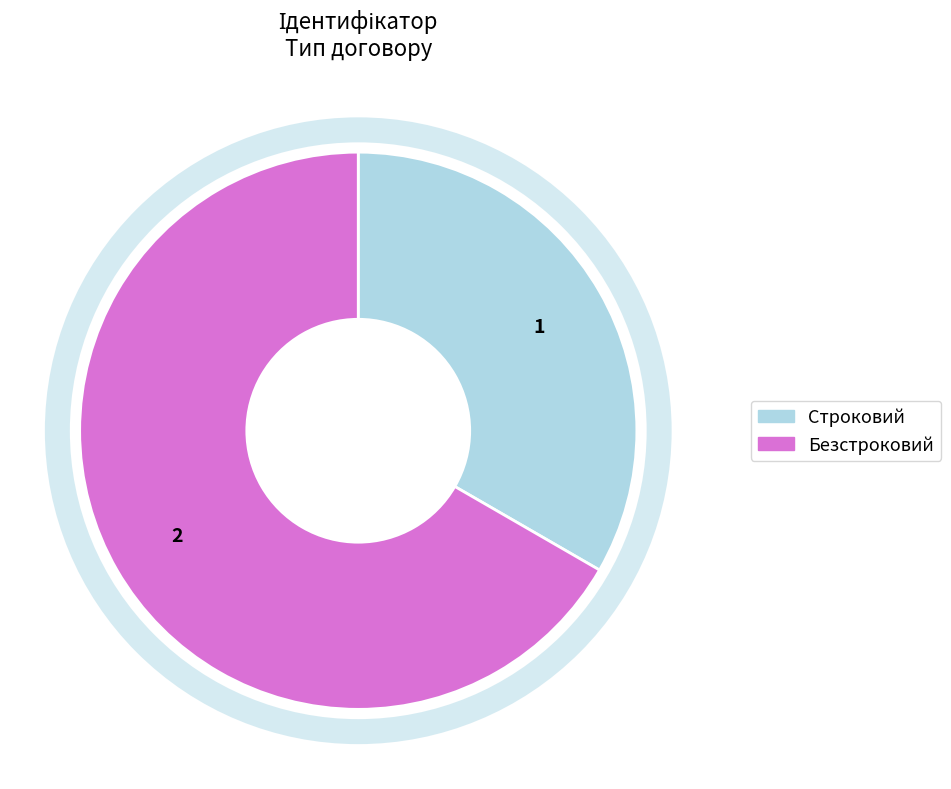

Approximately how many times larger is the value at Безстроковий compared to Строковий?

2.0